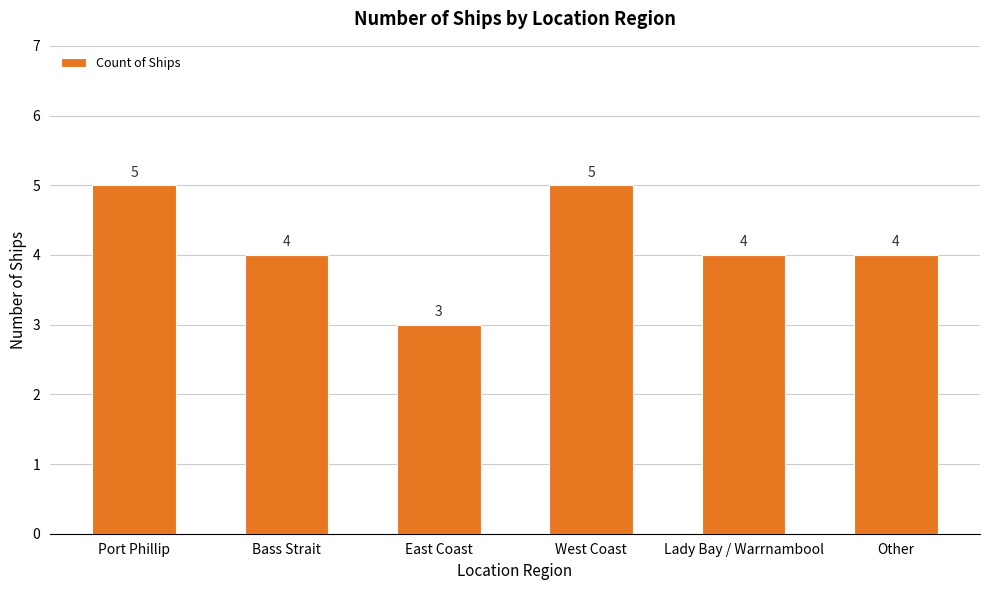

What value does the data have at Bass Strait?

4